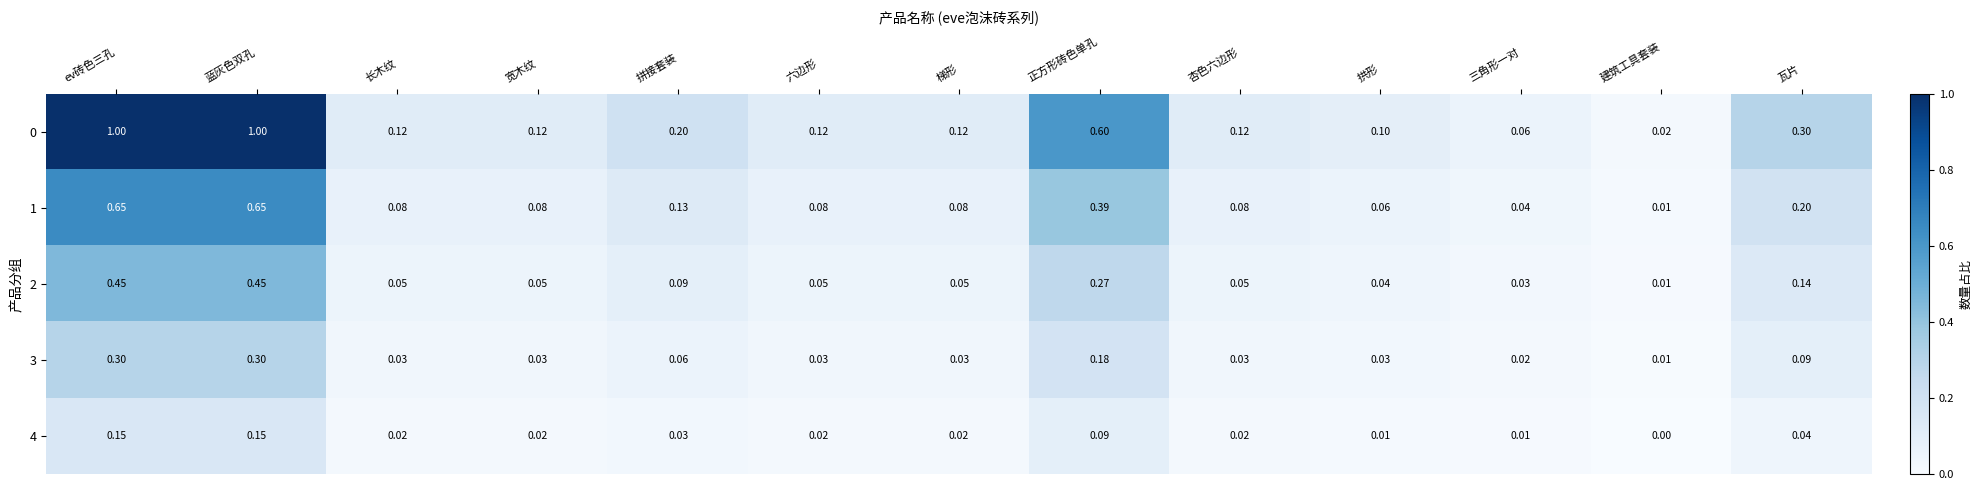

Count the number of categories in the chart.

13